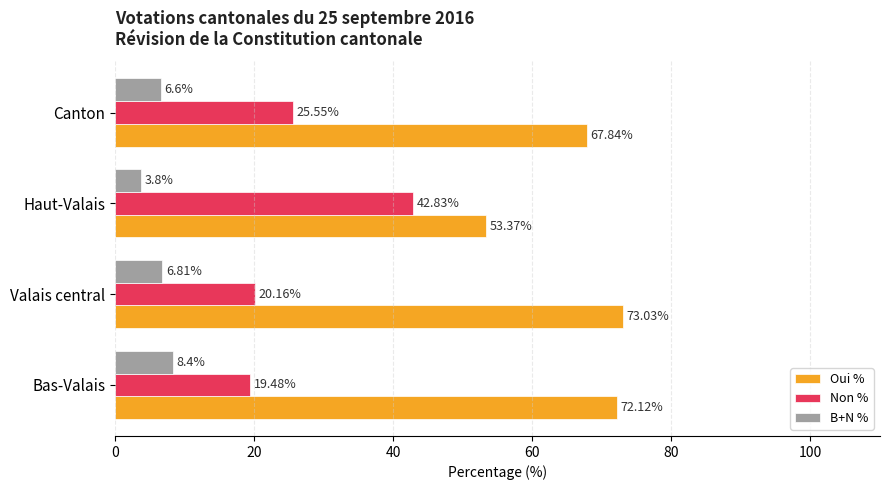

Which label corresponds to the largest value in the chart?

Valais central